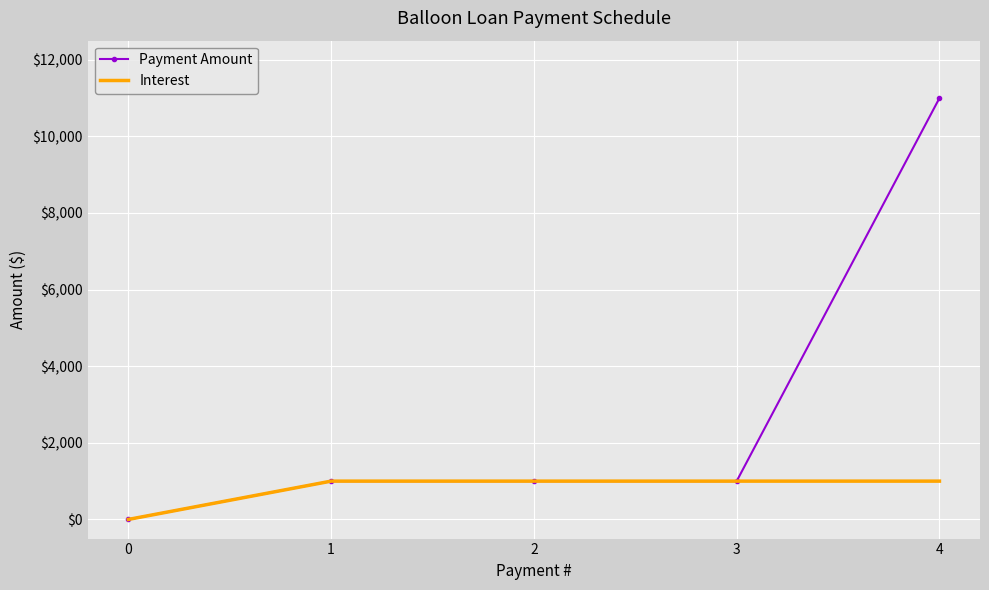

Between 0 and 4, which series saw the biggest shift?

Payment Amount